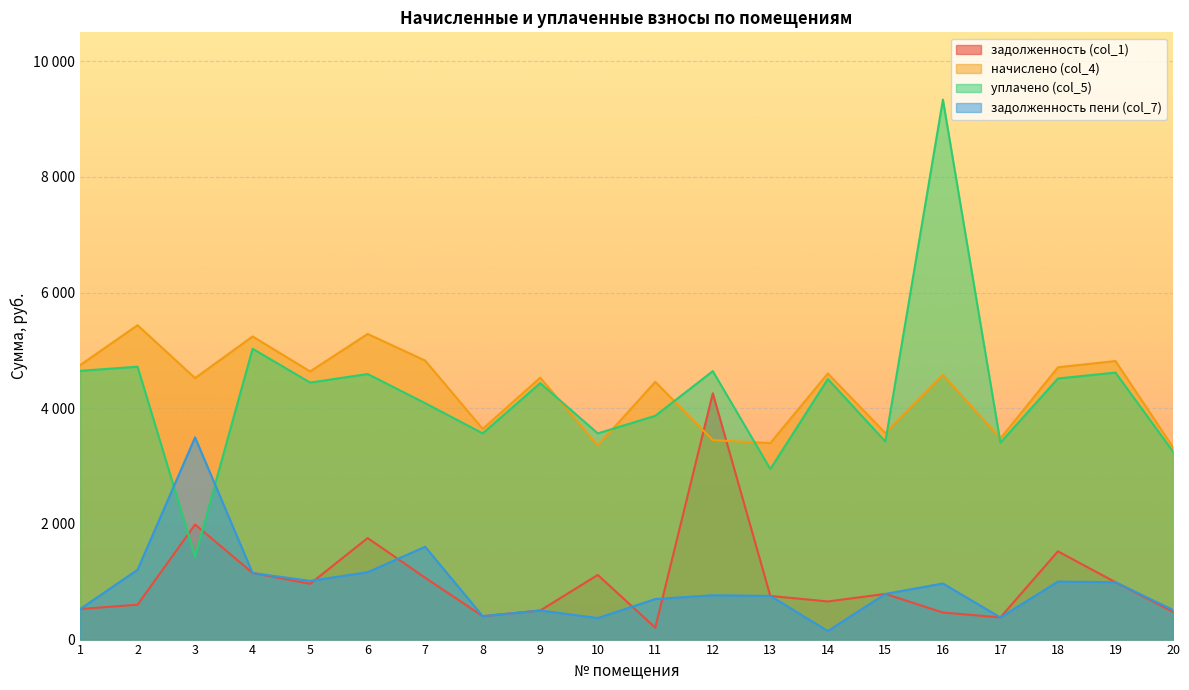

Is it true that начислено (col_4) equals 8892.3 at 2?

False